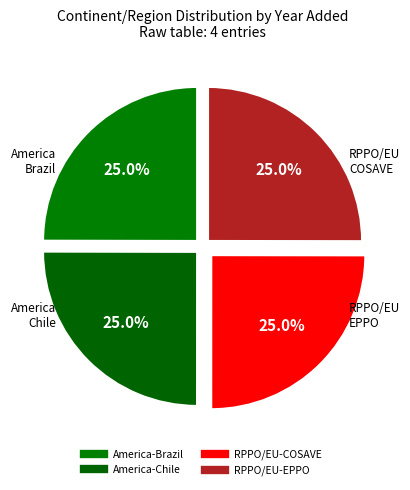

To the nearest percent, what portion does RPPO/EU-COSAVE represent?

25%